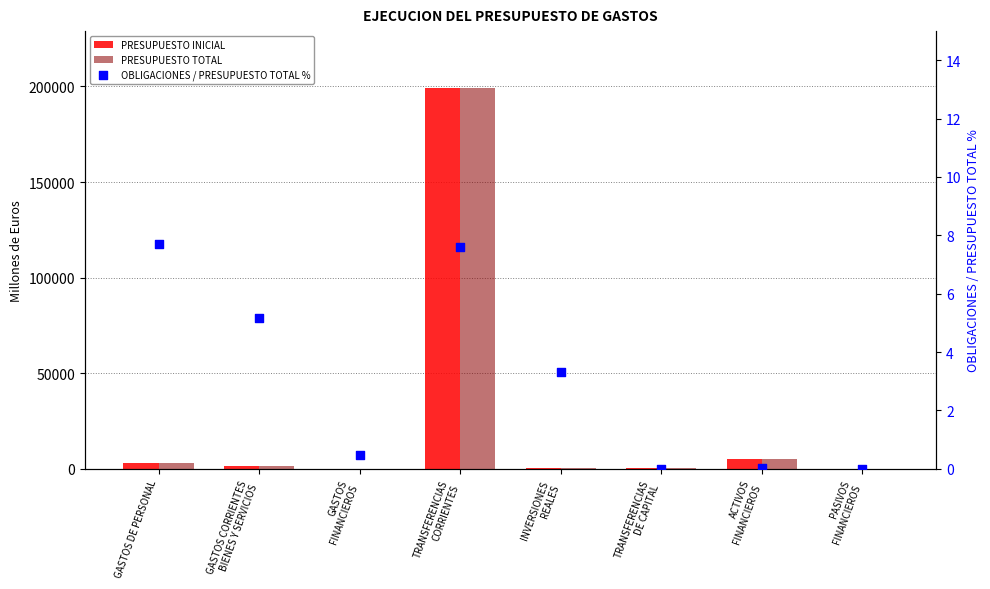

Which series has the widest spread of Y values?

PRESUPUESTO TOTAL